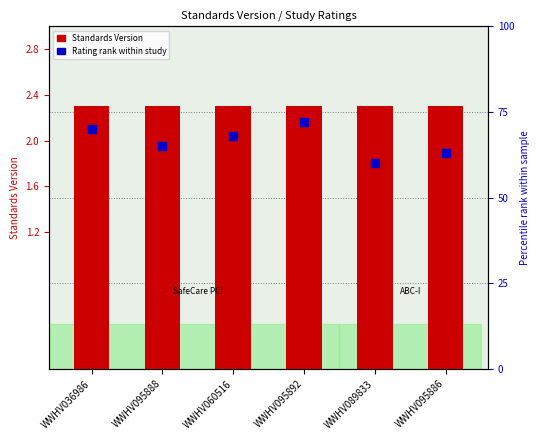

Which series reaches the maximum Y coordinate?

Rating rank within study